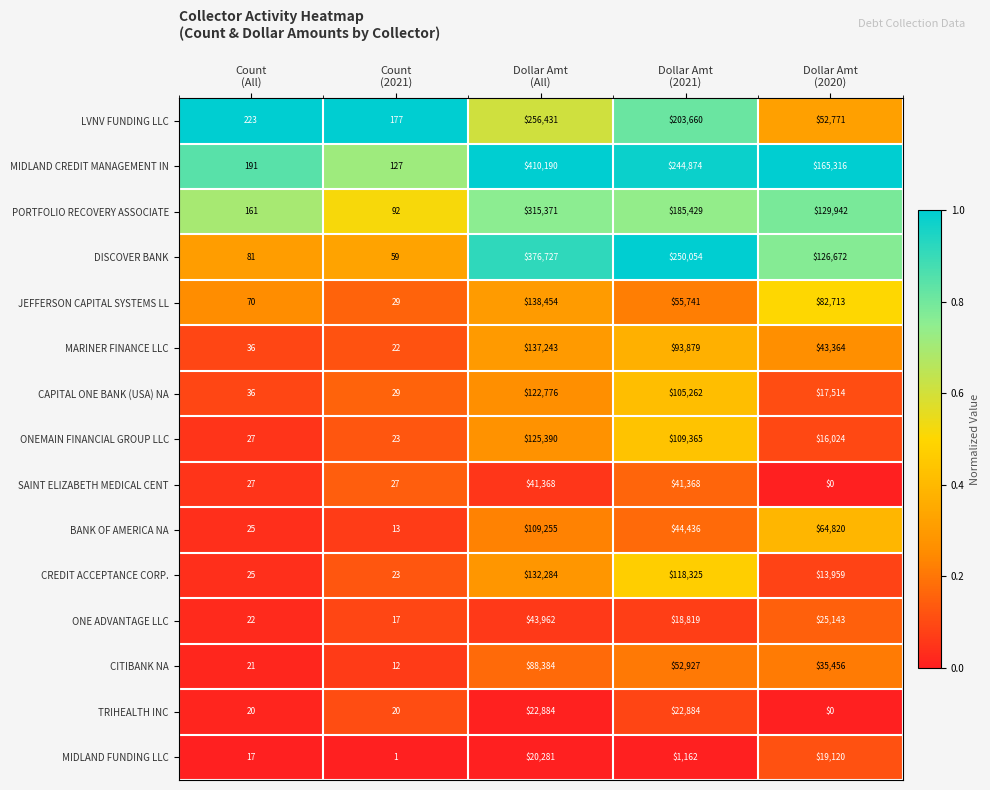

What is the sum of all JEFFERSON CAPITAL SYSTEMS LL values?

277007